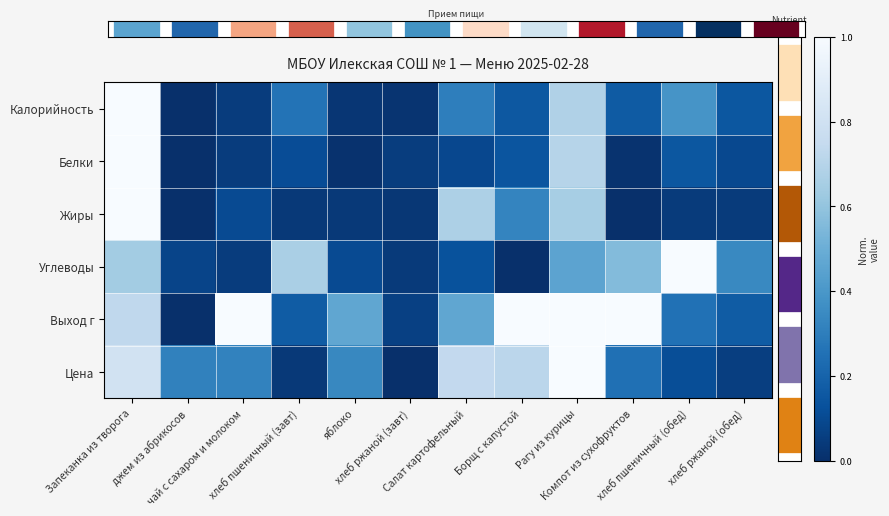

Is the value of Углеводы at Запеканка из творога greater than the value of Калорийность at яблоко?

Yes